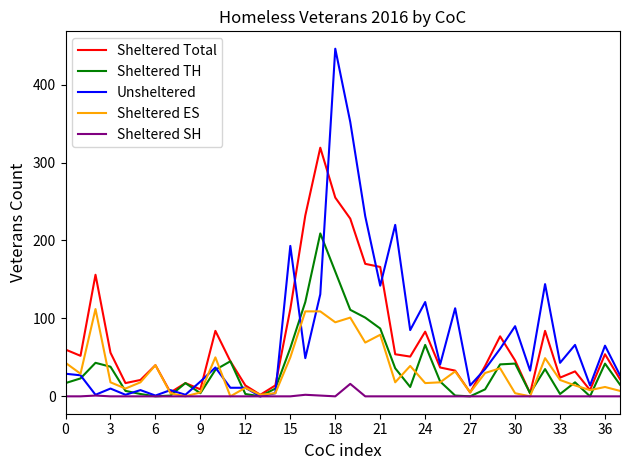

What is the maximum value shown in the chart?

446